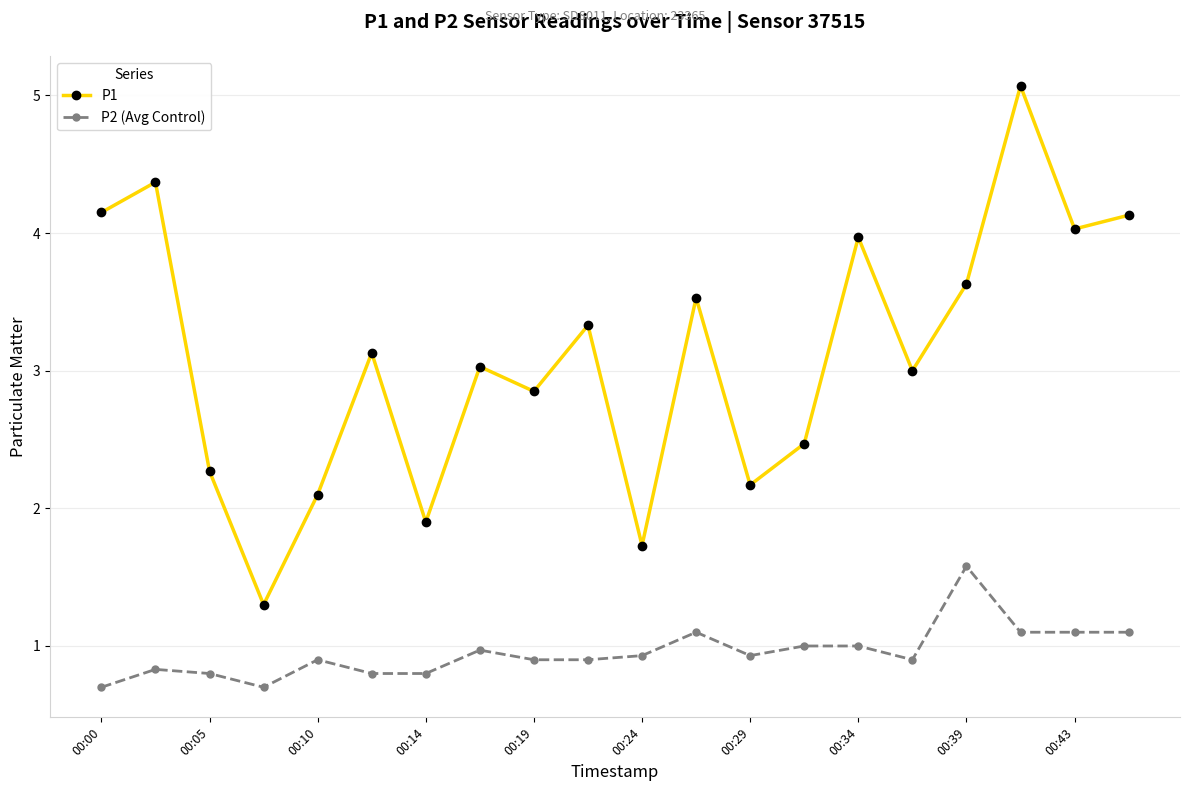

Which series has the widest spread of values?

P1